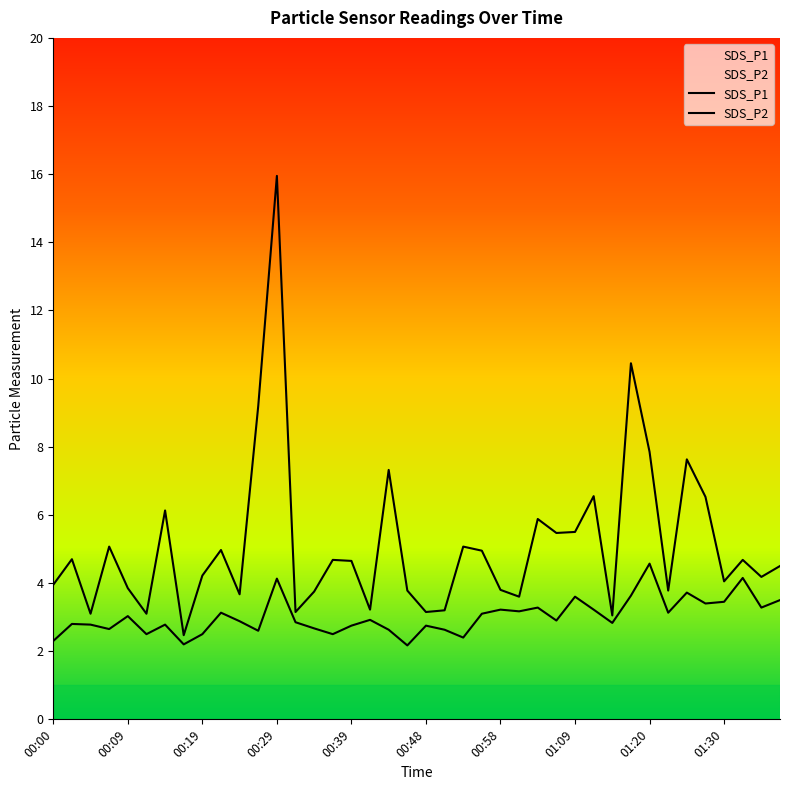

The SDS_P1 series shows 7.8 at 01:20. True or false?

True